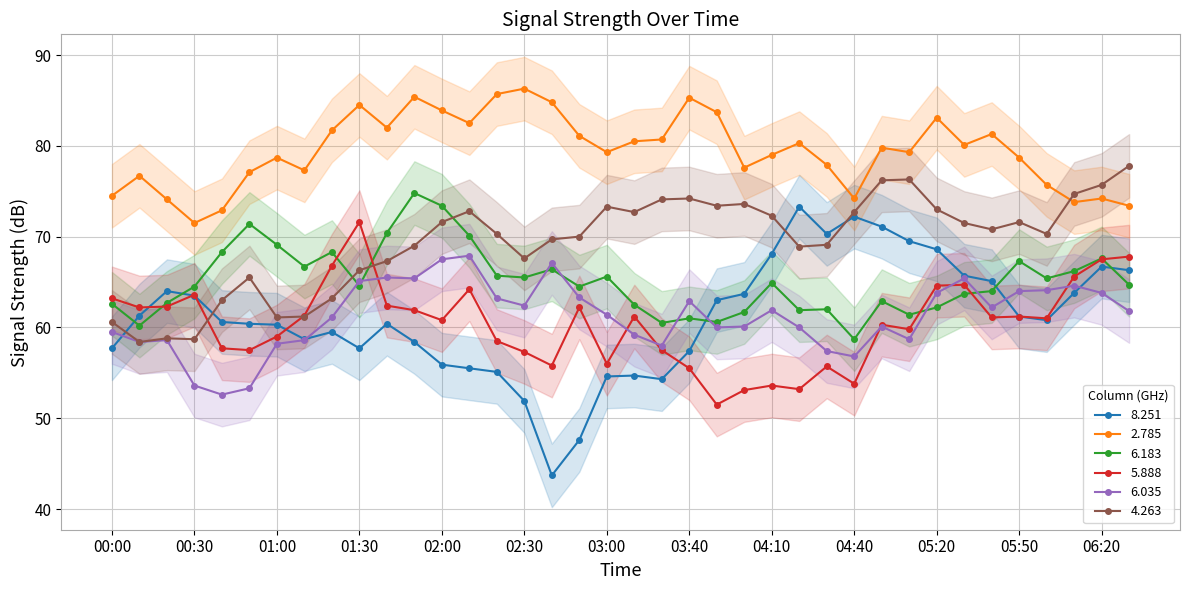

True or false: 6.035 and 2.785 cross at least once.

False